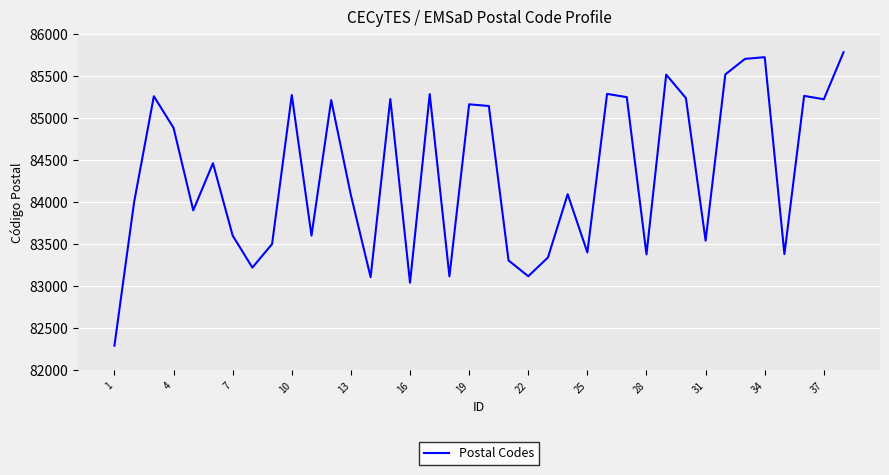

What is the average value?

84351